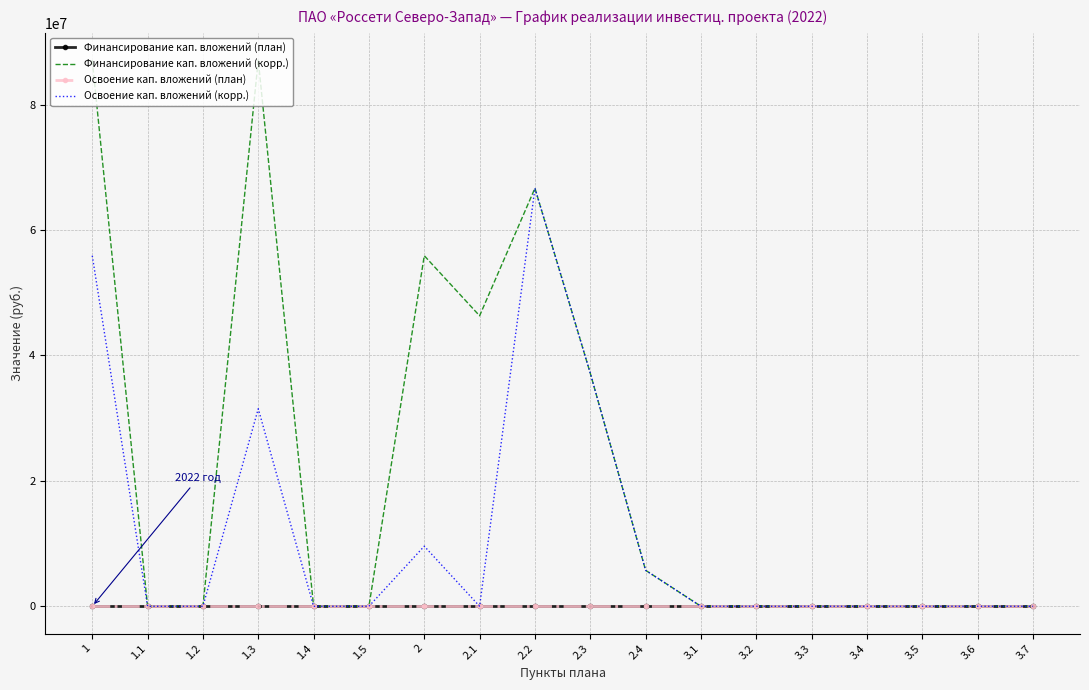

The value of Освоение кап. вложений (корр.) at 3.3 is 0. True or false?

True